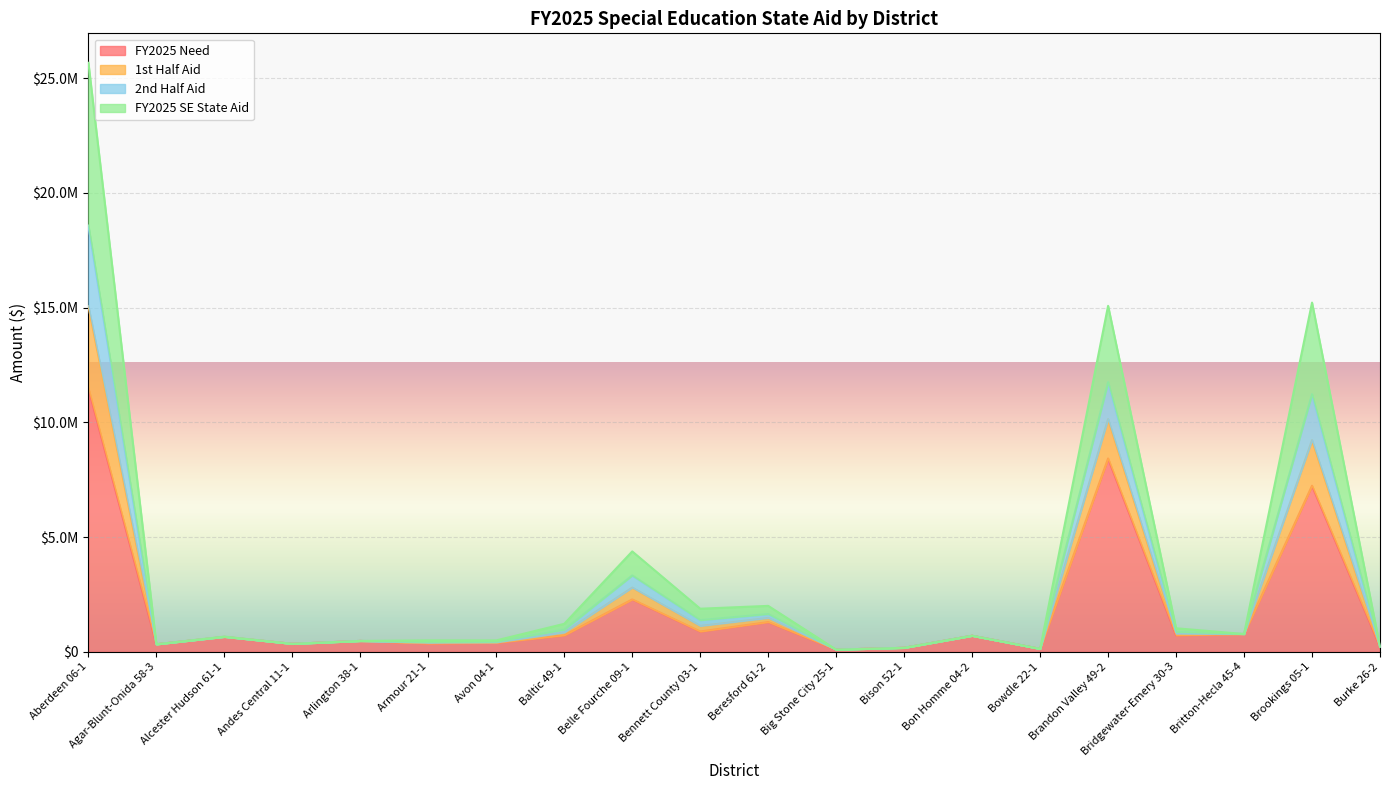

What are all the series names shown in the legend?

FY2025 Need, 1st Half Aid, 2nd Half Aid, FY2025 SE State Aid